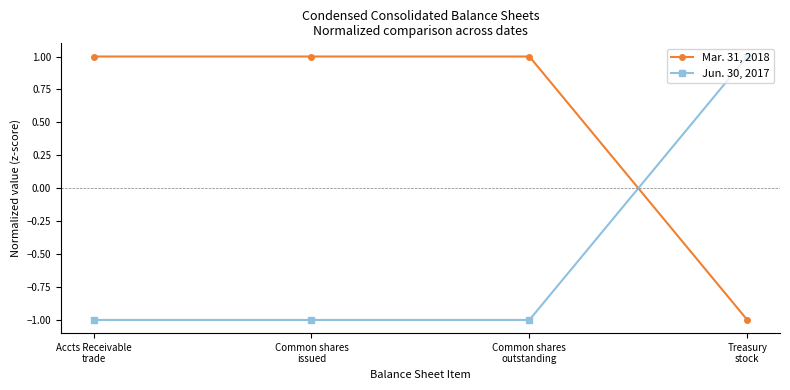

Reading left to right, what are all the values shown in this chart?

Mar. 31, 2018: Accts Receivable
trade=1	Common shares
issued=1	Common shares
outstanding=1	Treasury
stock=-1
Jun. 30, 2017: Accts Receivable
trade=-1	Common shares
issued=-1	Common shares
outstanding=-1	Treasury
stock=1